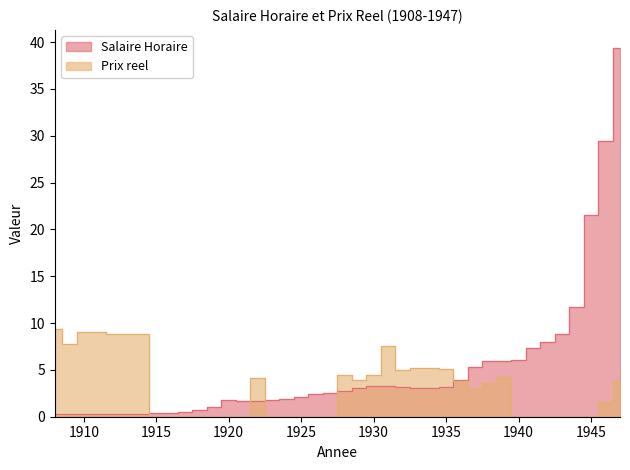

Is the value of Salaire Horaire at 1916 greater than the value of Prix reel at 1943?

Yes